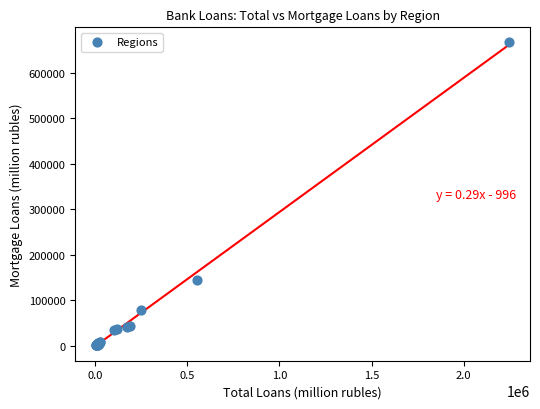

What Y value in the scatter plot is closest to 333803?

144875